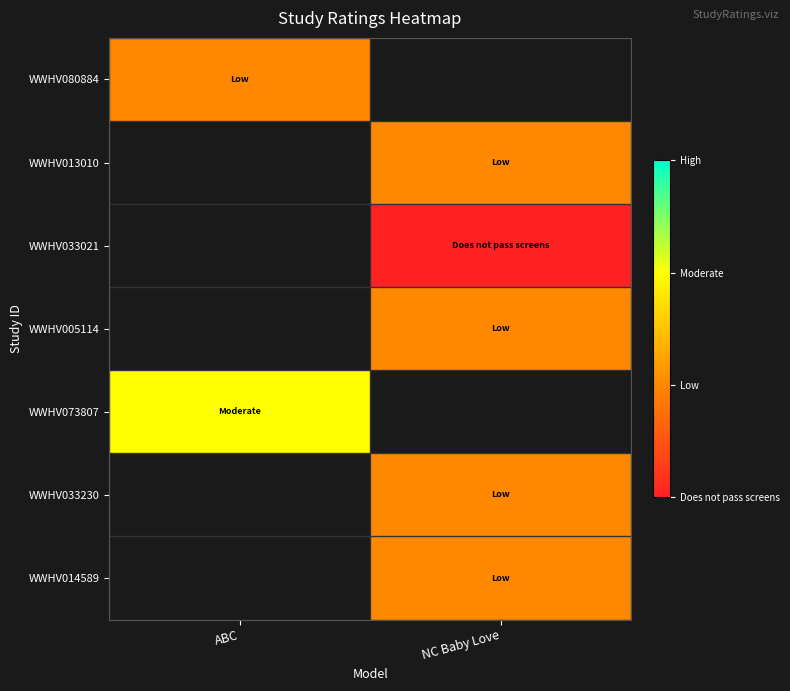

What is the spread (max minus min) of values at ABC?

1.0